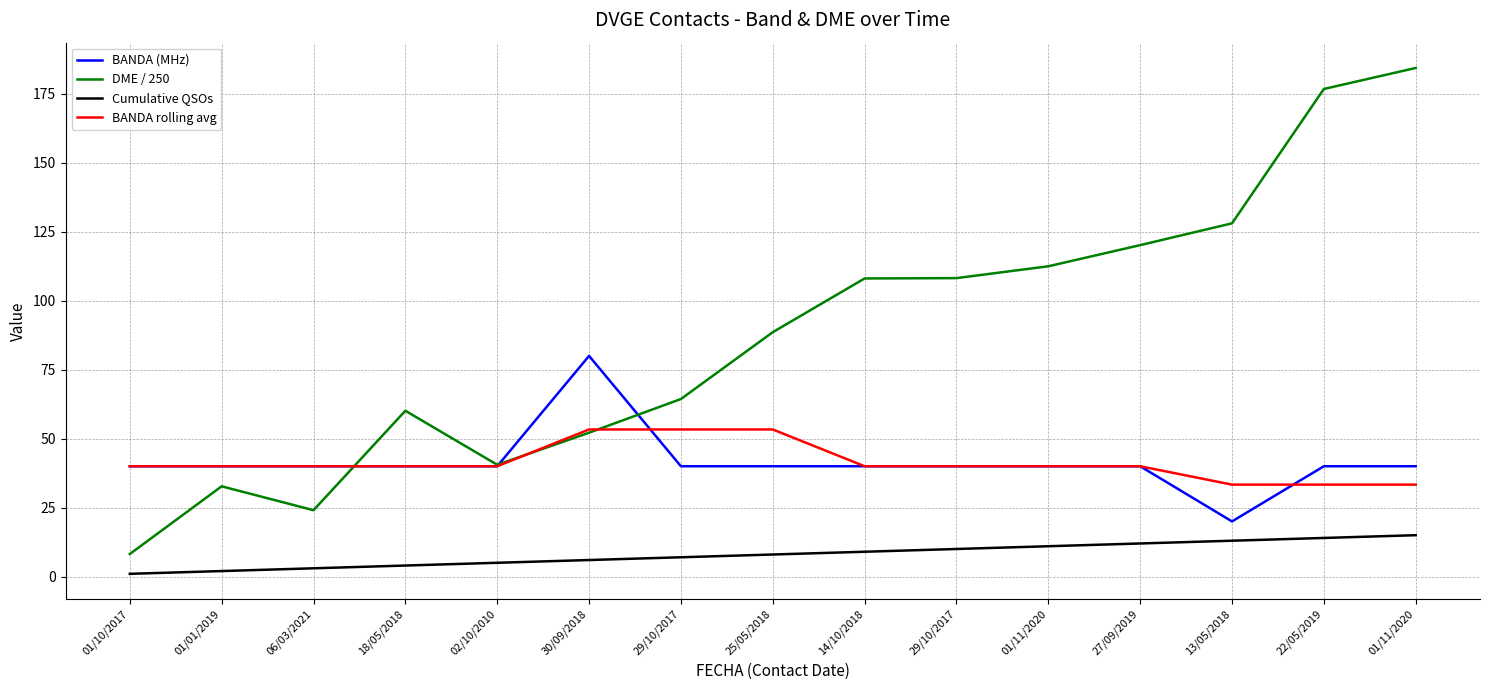

How many lines are shown in the chart?

4